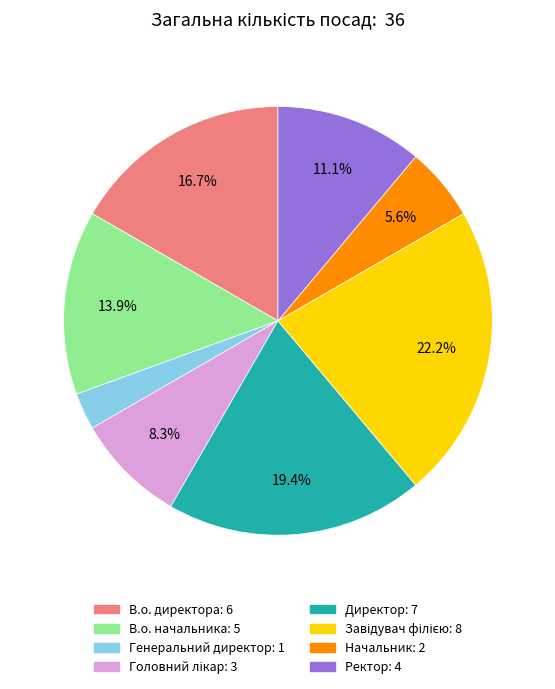

How many slices are in this pie chart?

8